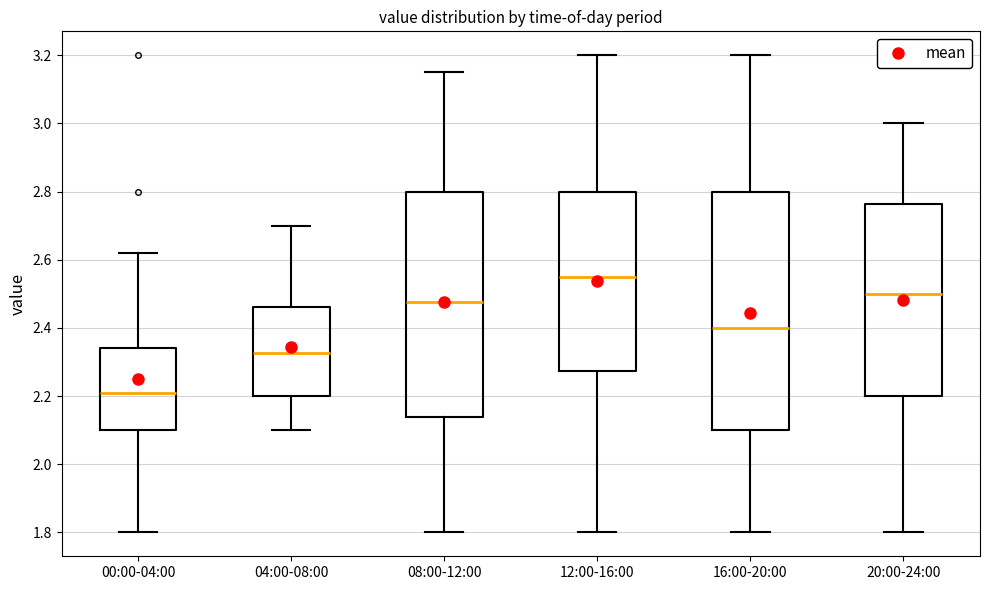

Which box has the lowest median line?

00:00-04:00